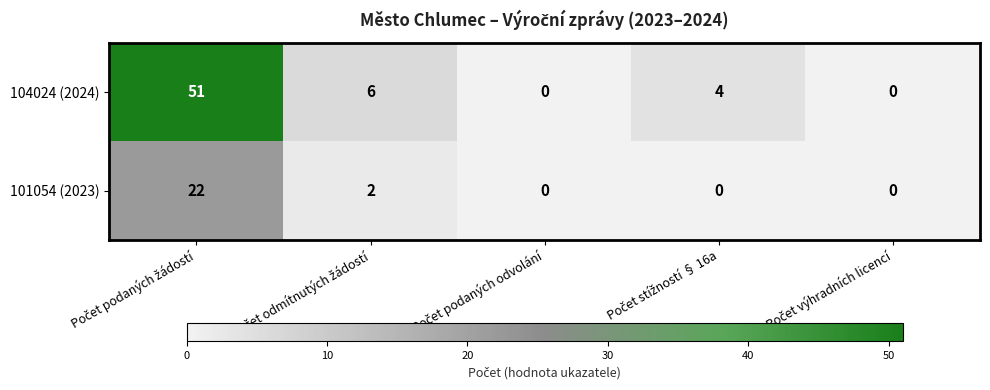

Reading right to left, what are all the values shown in this chart?

104024 (2024): 0	4	0	6	51
101054 (2023): 0	0	0	2	22